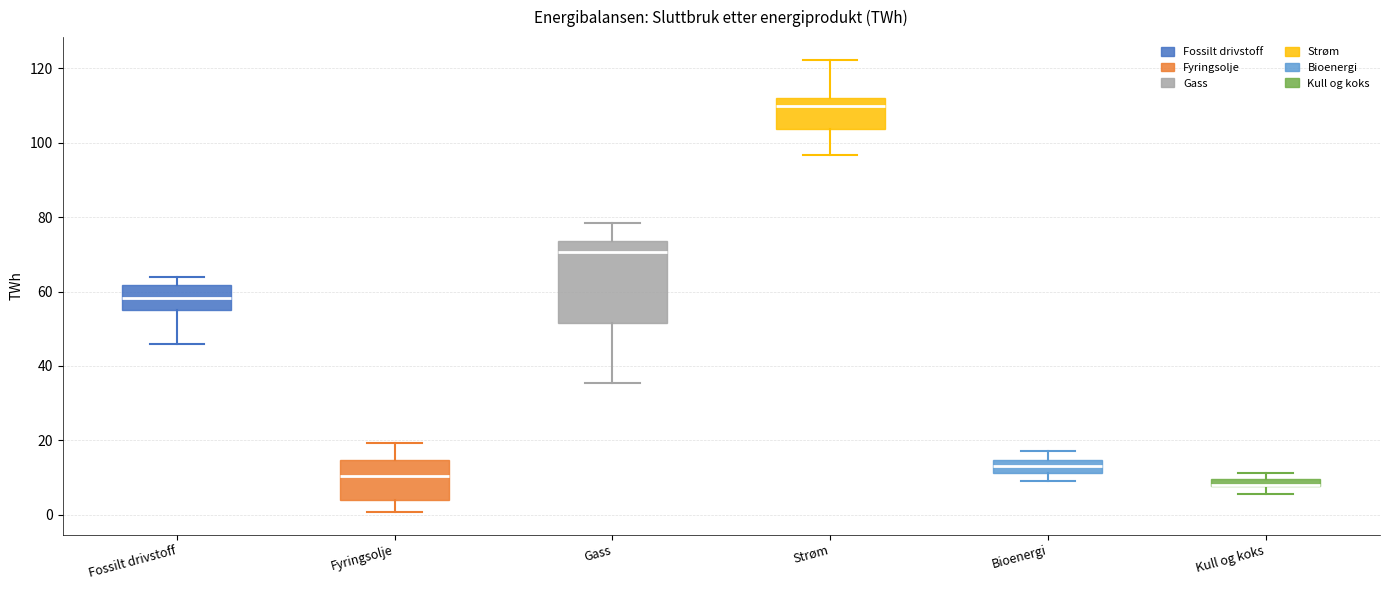

Where does the upper whisker of the box for Fossilt drivstoff end on the y-axis? The values are not printed on the chart, so give them approximately, as read against the axis.

64